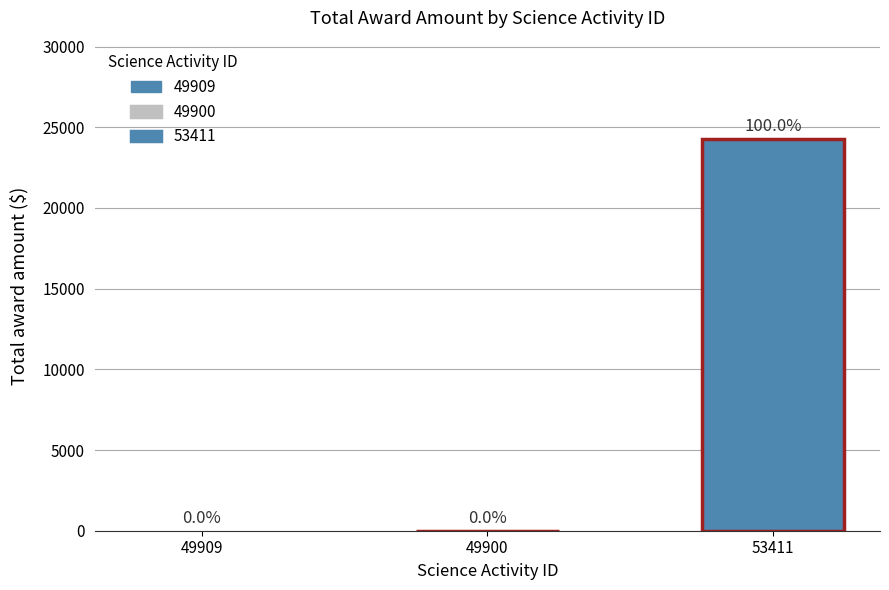

The chart shows a value of 1328 at 53411-54434. True or false?

False